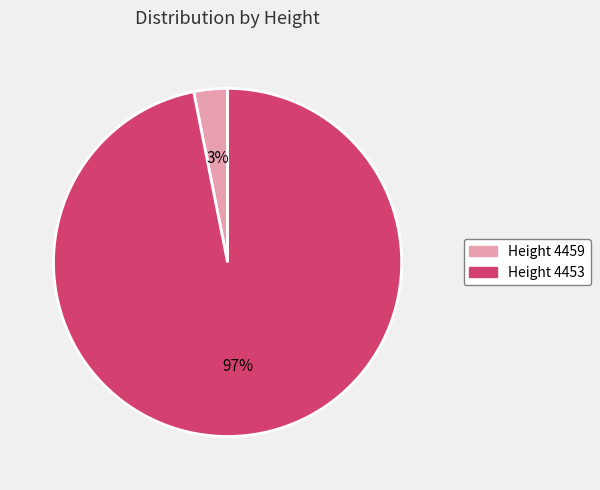

To the nearest percent, what is the average slice percentage?

50%